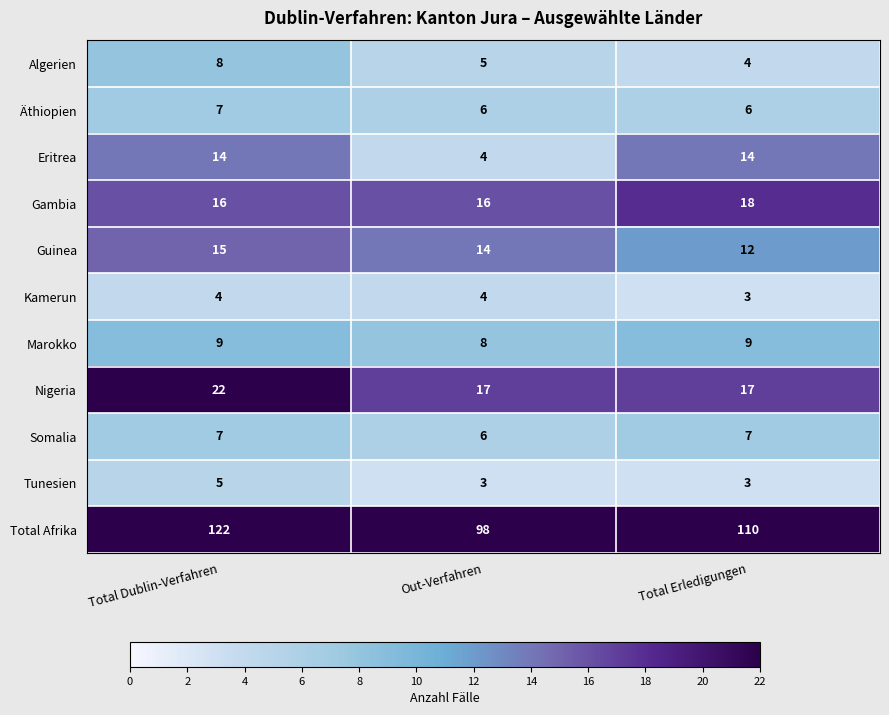

True or false: Somalia has a value of 6 at Out-Verfahren.

True